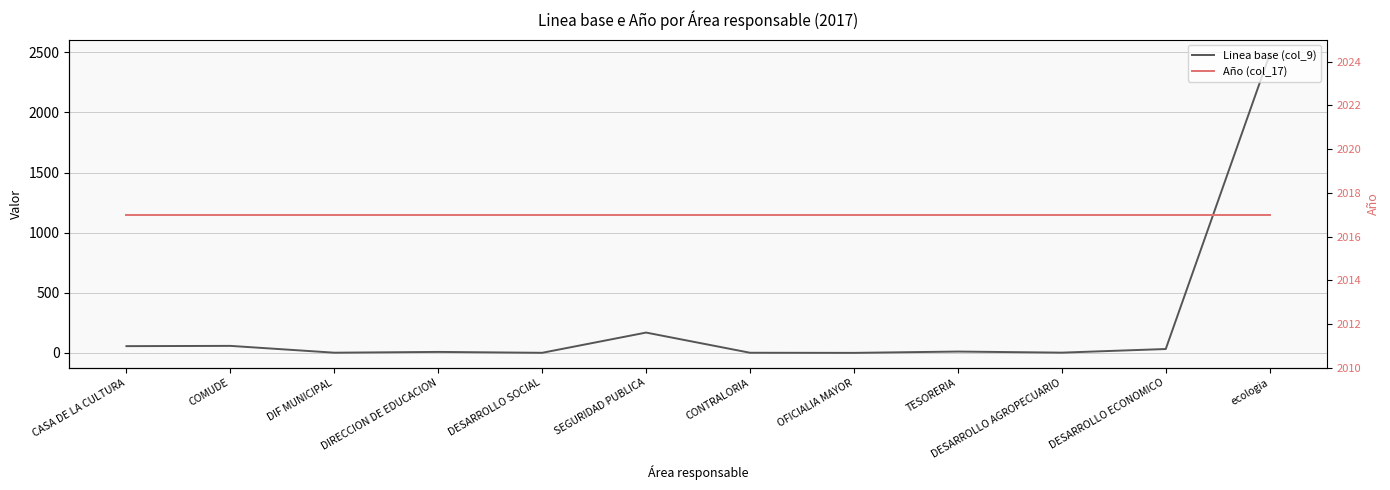

At OFICIALIA MAYOR, list the series in order from smallest to largest.

Linea base (col_9), Año (col_17)